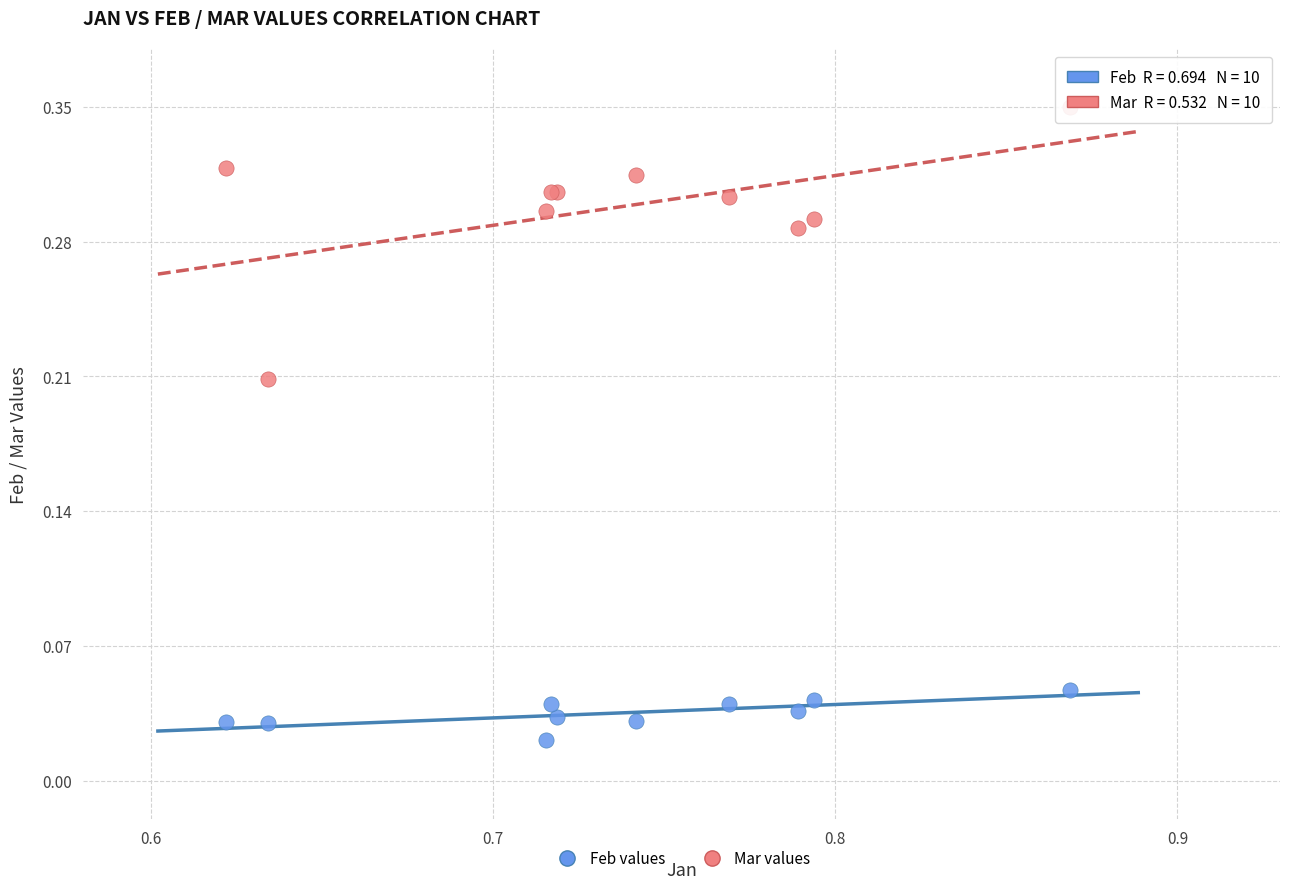

Which series contains the highest Y value?

Mar values